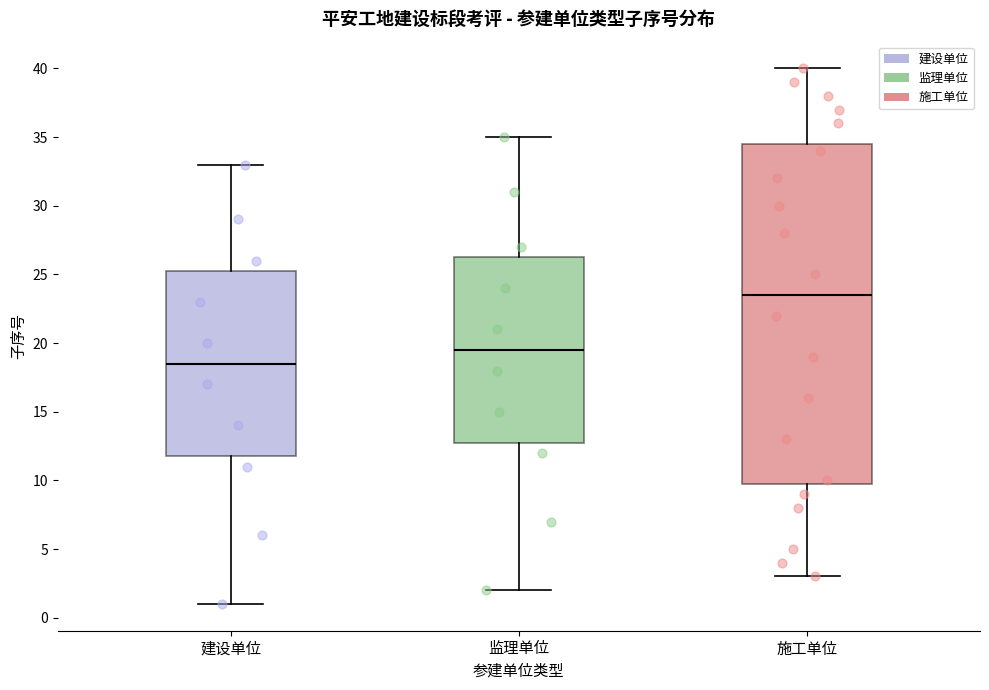

Which box is the tallest, from its lower edge to its upper edge?

施工单位